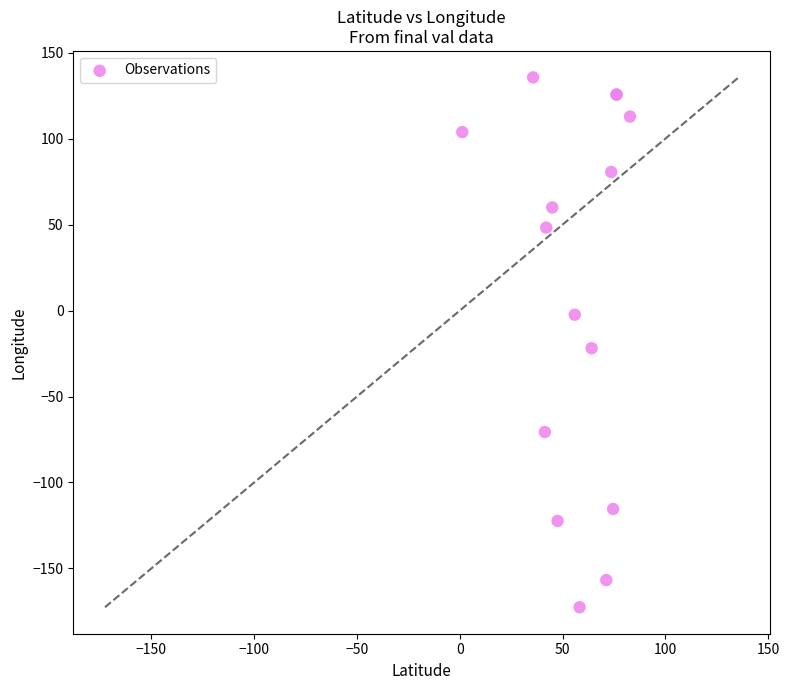

What Y value in the scatter plot is closest to -18?

-21.9